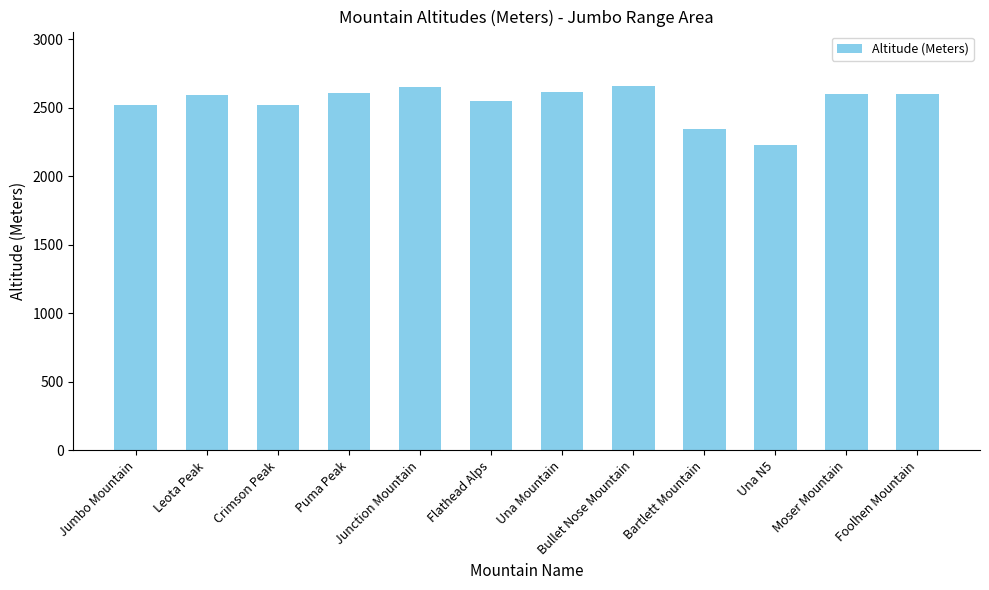

What is the value of the 2nd bar from the left?

2594